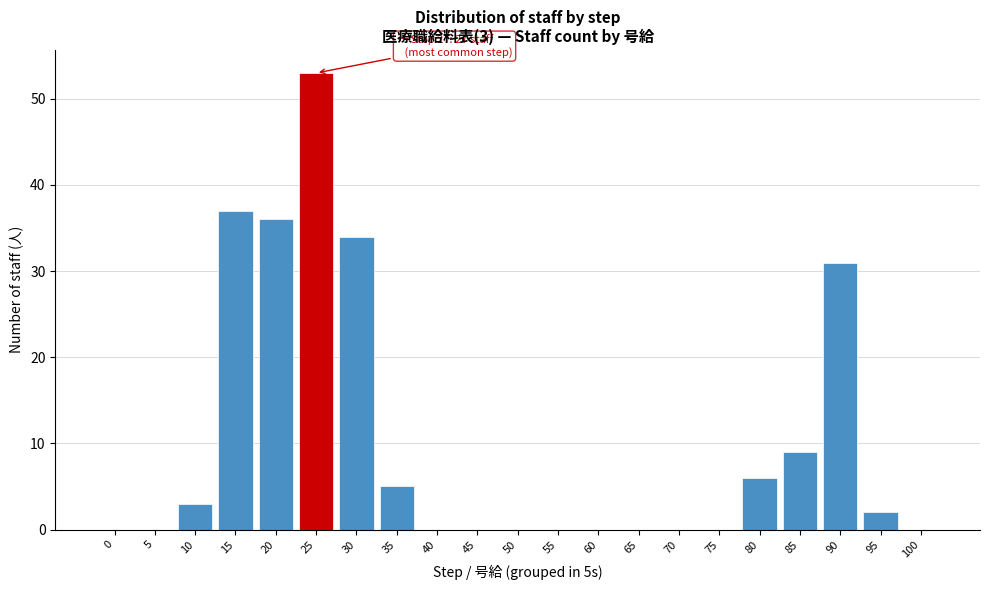

Reading left to right, transcribe all the data shown in this chart.

0=0	5=0	10=3	15=37	20=36	25=53	30=34	35=5	40=0	45=0	50=0	55=0	60=0	65=0	70=0	75=0	80=6	85=9	90=31	95=2	100=0